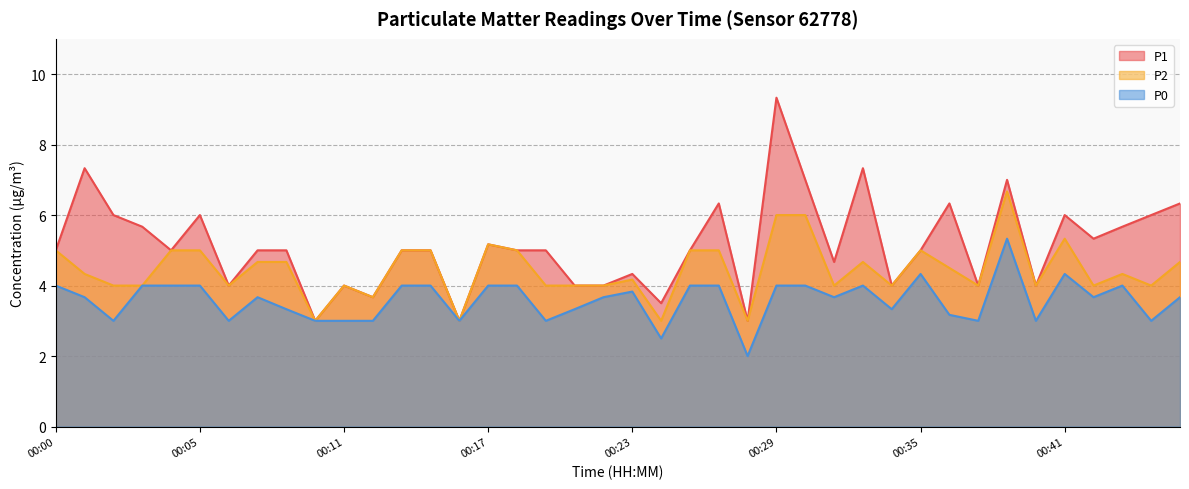

How many lines are shown in the chart?

3